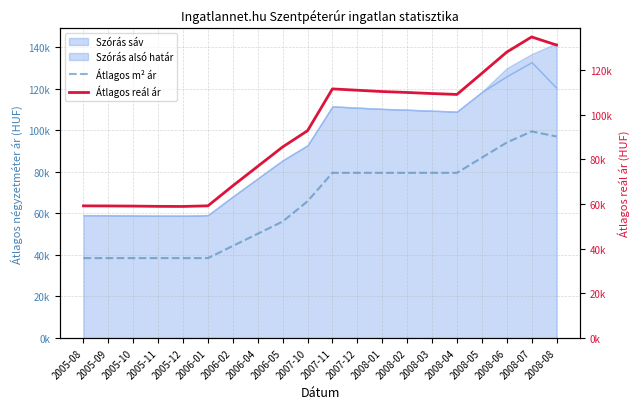

Rank the series at 2007-11 from lowest to highest value.

Átlagos m² ár, Átlagos reál ár